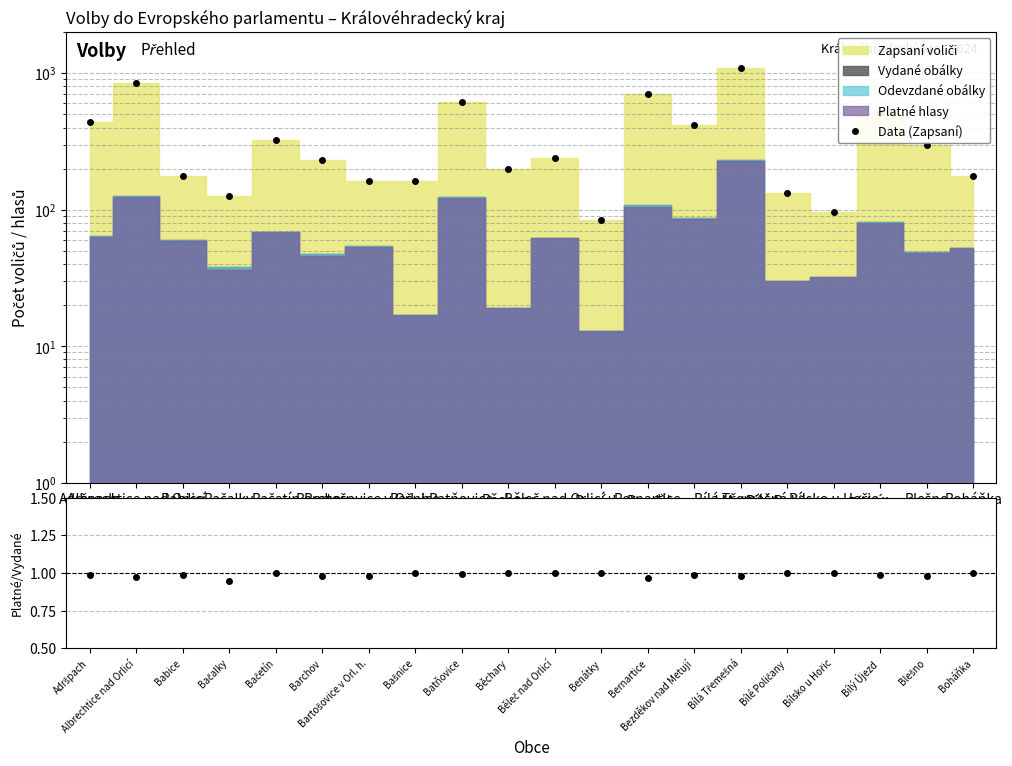

Reading left to right, extract all data points from this chart.

Data (Zapsaní): Adršpach=436.0	Albrechtice nad Orlicí=842.0	Babice=177.0	Bačalky=127.0	Bačetín=326.0	Barchov=231.0	Bartošovice v Orl. h.=163.0	Bašnice=161.0	Batňovice=614.0	Běchary=200.0	Běleč nad Orlicí=240.0	Benátky=84.0	Bernartice=708.0	Bezděkov nad Metují=414.0	Bílá Třemešná=1083.0	Bílé Poličany=133.0	Bílsko u Hořic=97.0	Bílý Újezd=513.0	Blešno=300.0	Boháňka=178.0
Platné/Vydané: Adršpach=1.0	Albrechtice nad Orlicí=1.0	Babice=1.0	Bačalky=0.9	Bačetín=1.0	Barchov=1.0	Bartošovice v Orl. h.=1.0	Bašnice=1.0	Batňovice=1.0	Běchary=1.0	Běleč nad Orlicí=1.0	Benátky=1.0	Bernartice=1.0	Bezděkov nad Metují=1.0	Bílá Třemešná=1.0	Bílé Poličany=1.0	Bílsko u Hořic=1.0	Bílý Újezd=1.0	Blešno=1.0	Boháňka=1.0